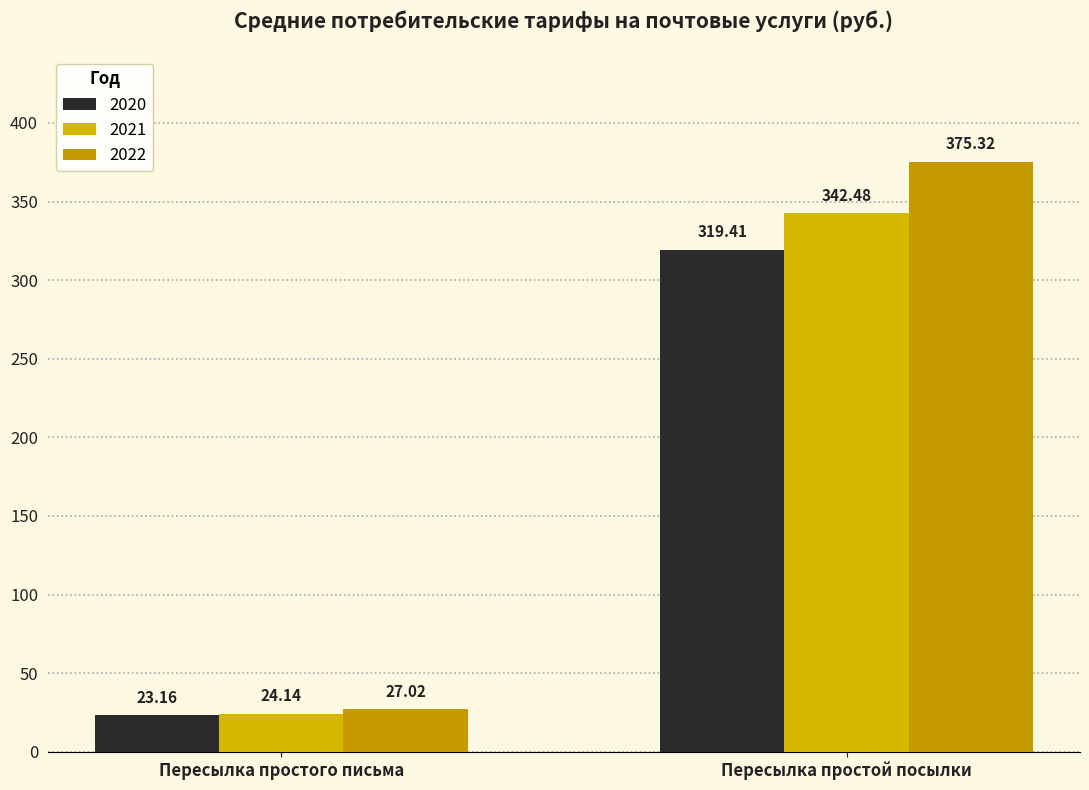

Where is 2022 nearest to the value 201?

Пересылка простого письма